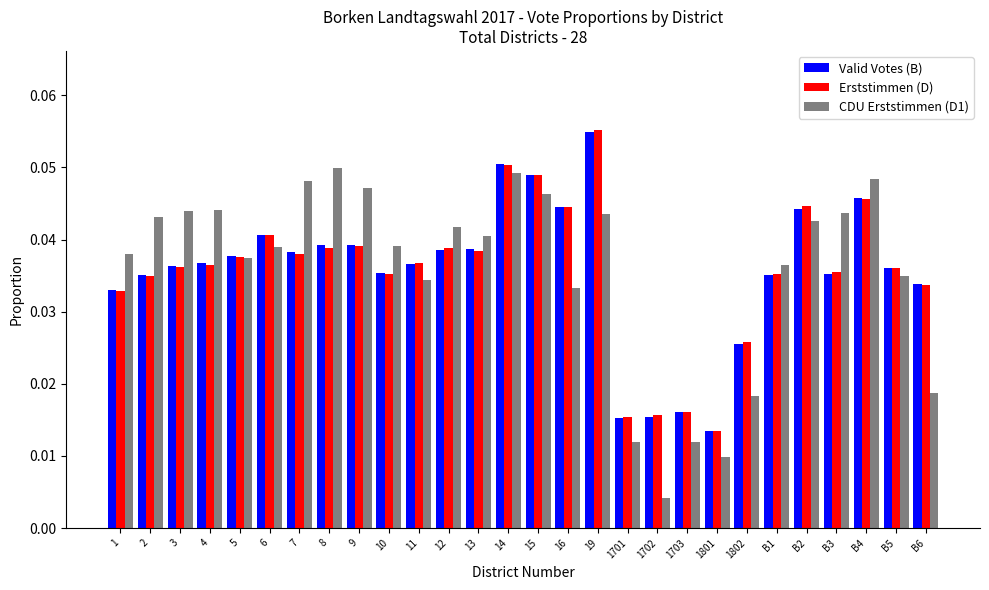

At which label is Erststimmen (D) closest to 0?

1801